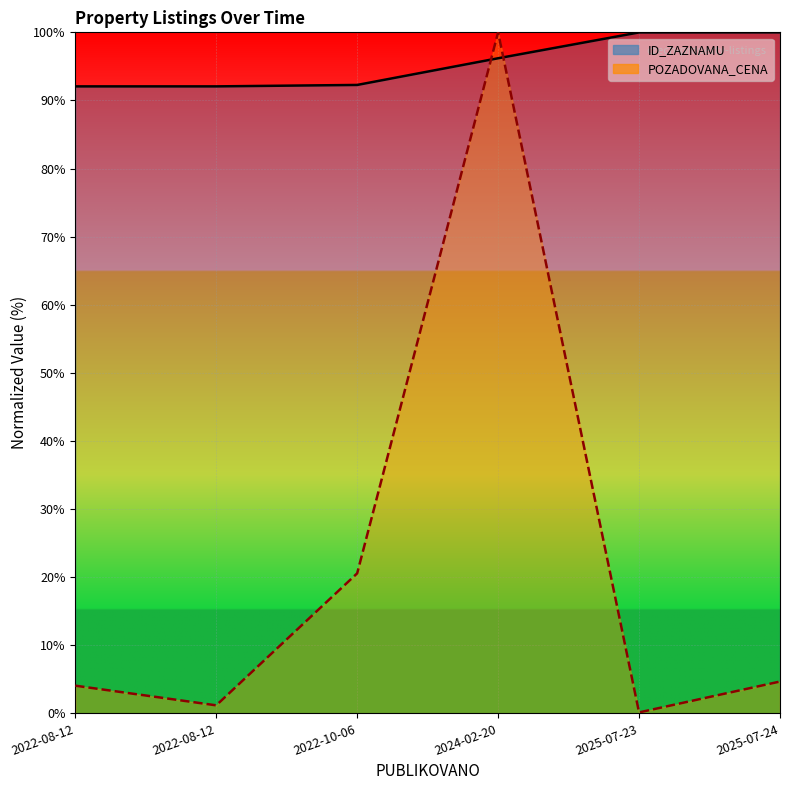

What is the average value of the POZADOVANA_CENA series?

21.8